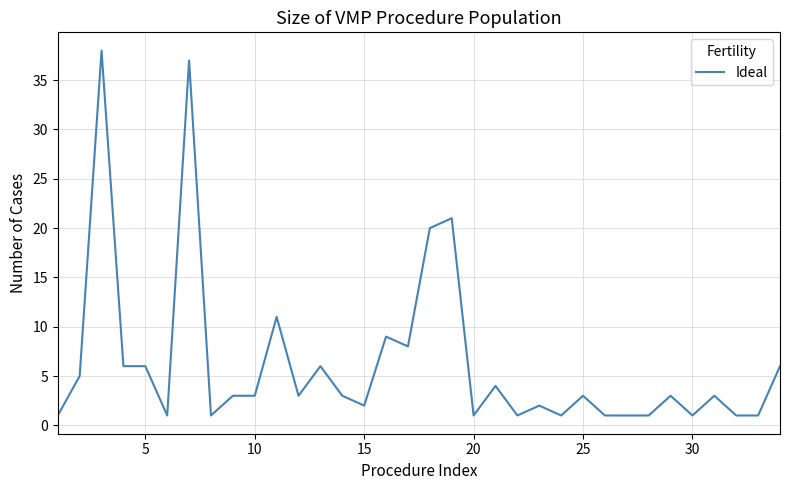

What is the maximum value shown in the chart?

38